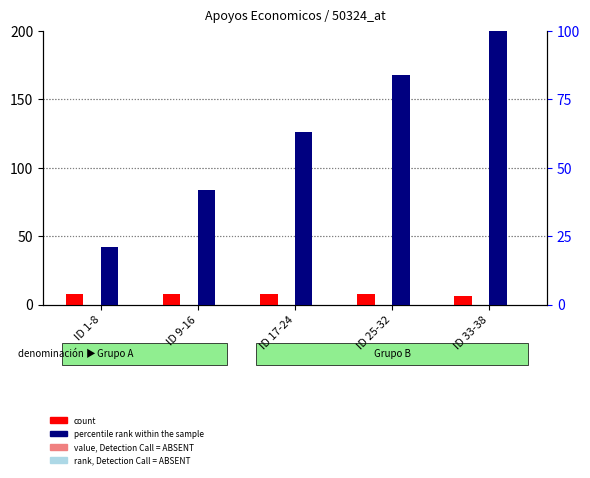

What is the label of the 3rd bar from the left?

ID 17-24